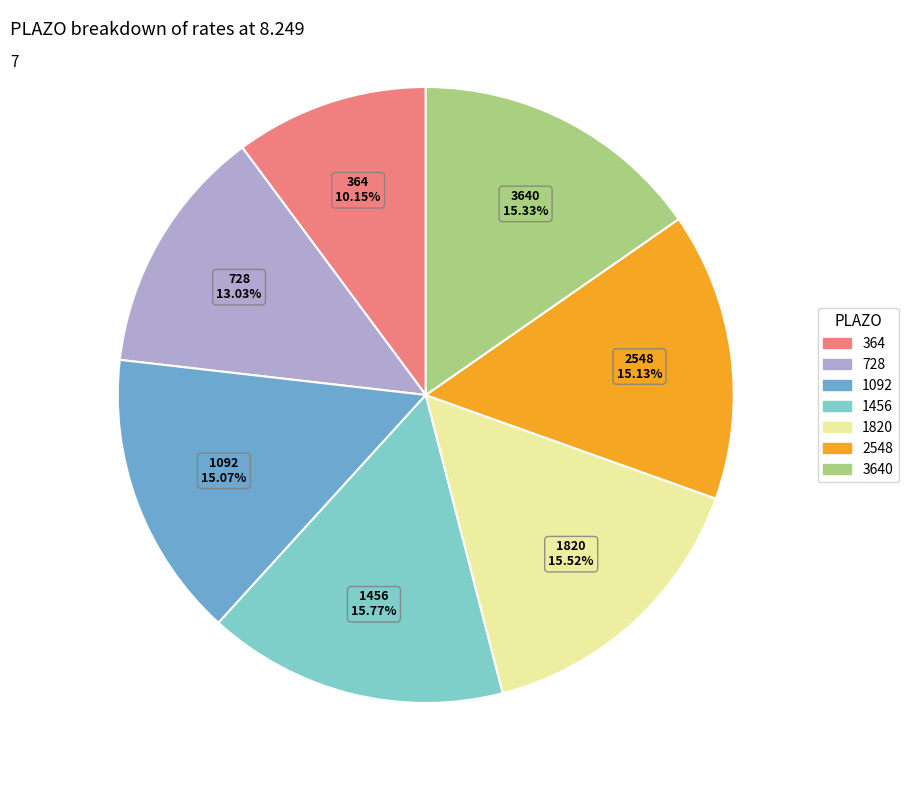

To the nearest percent, what portion does 2548 represent?

15%